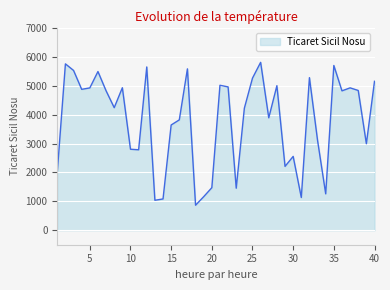

What is the minimum value shown in the chart?

867